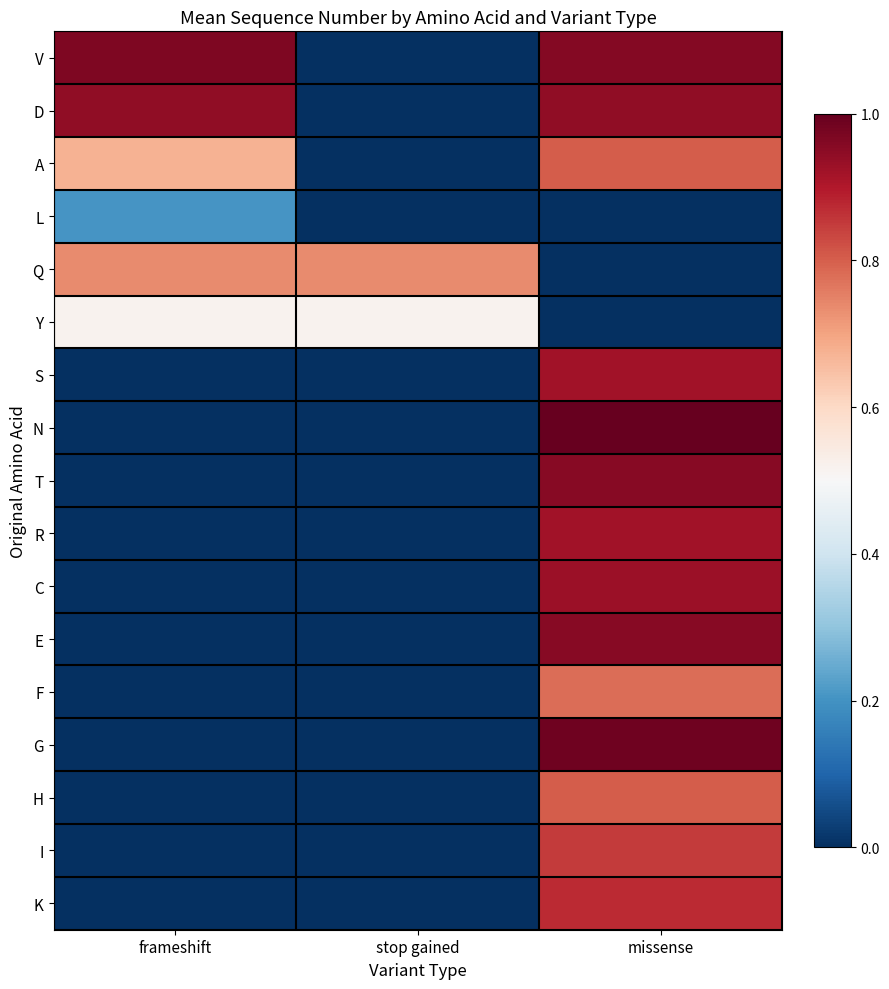

What is the total value across all series at missense?

12.7